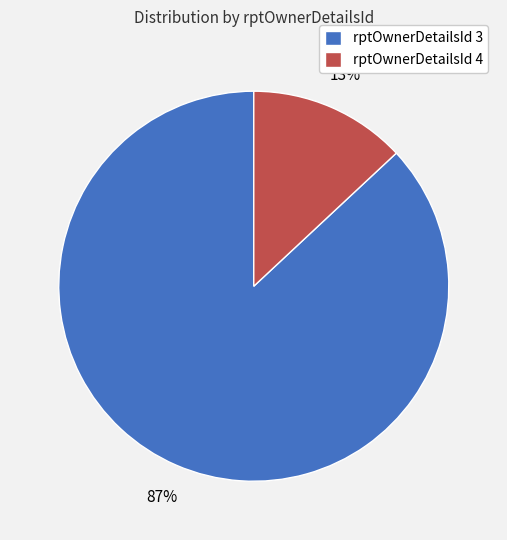

How many segments does this pie chart have?

2